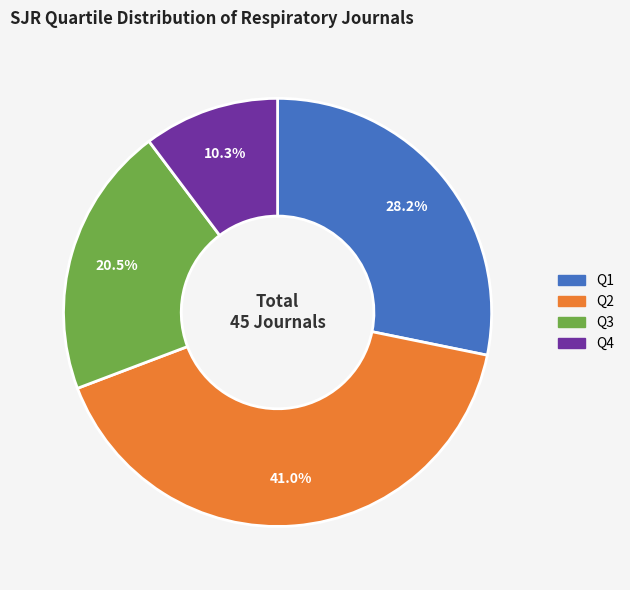

Count the number of slices in the pie.

4